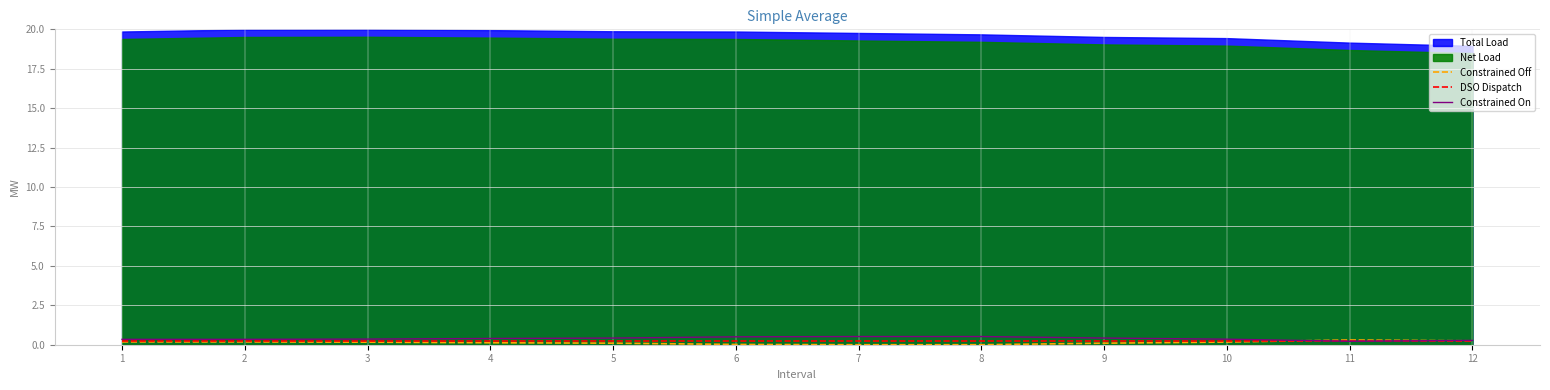

Where is the first local maximum for Constrained Off?

11